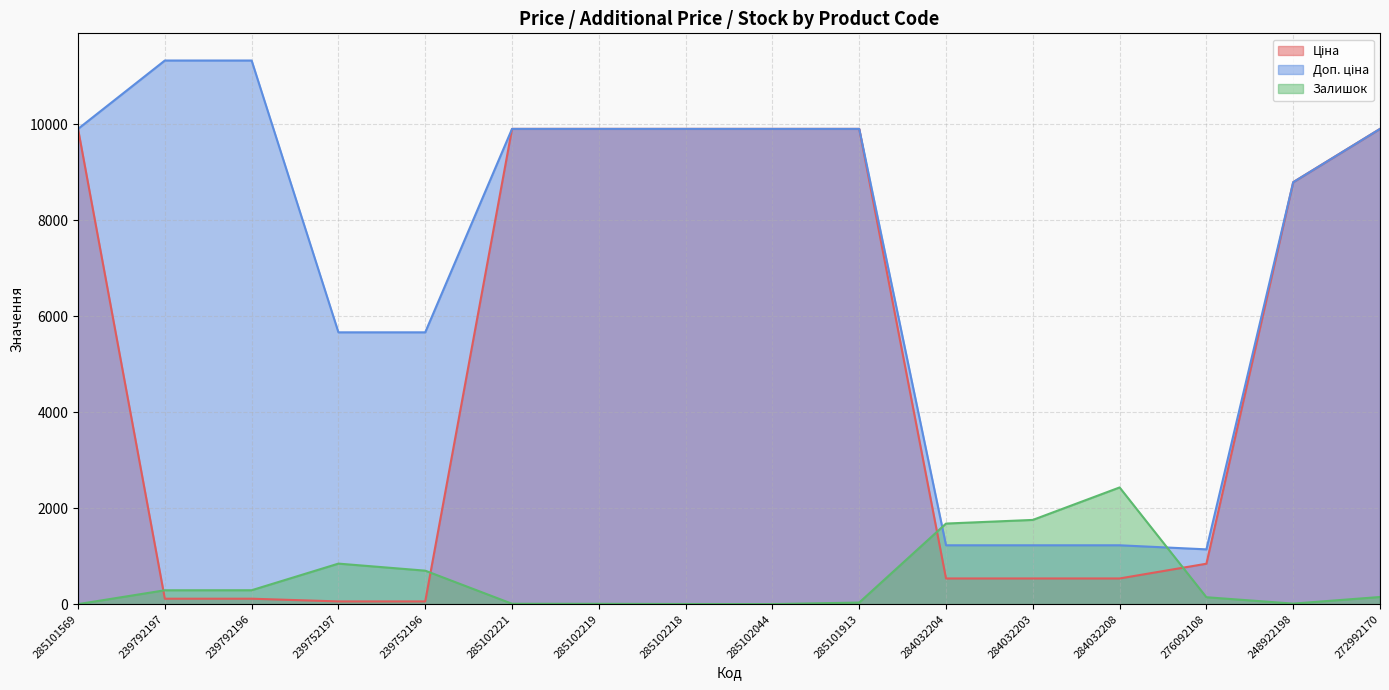

At which category does Залишок reach its first local peak?

239752197